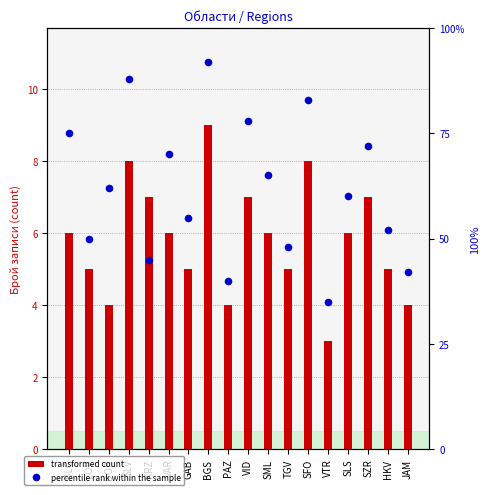

Which series has the largest Y range (max minus min)?

percentile rank within the sample